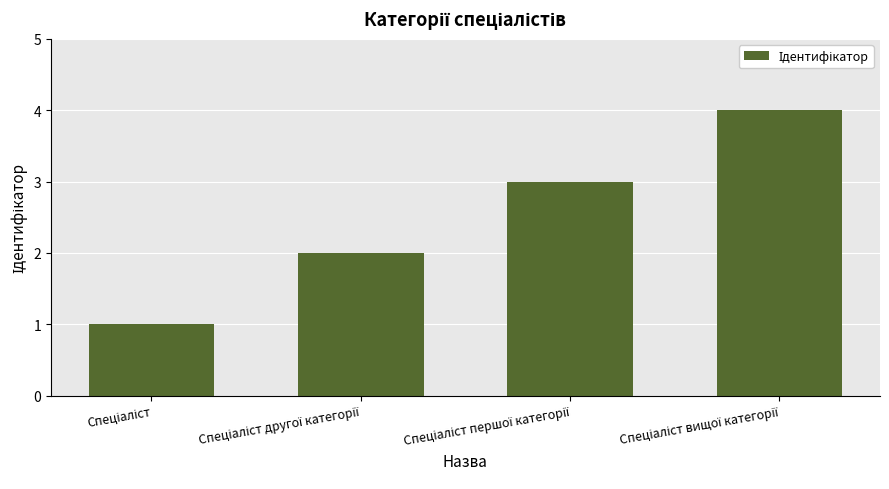

How many distinct data groups are displayed?

1